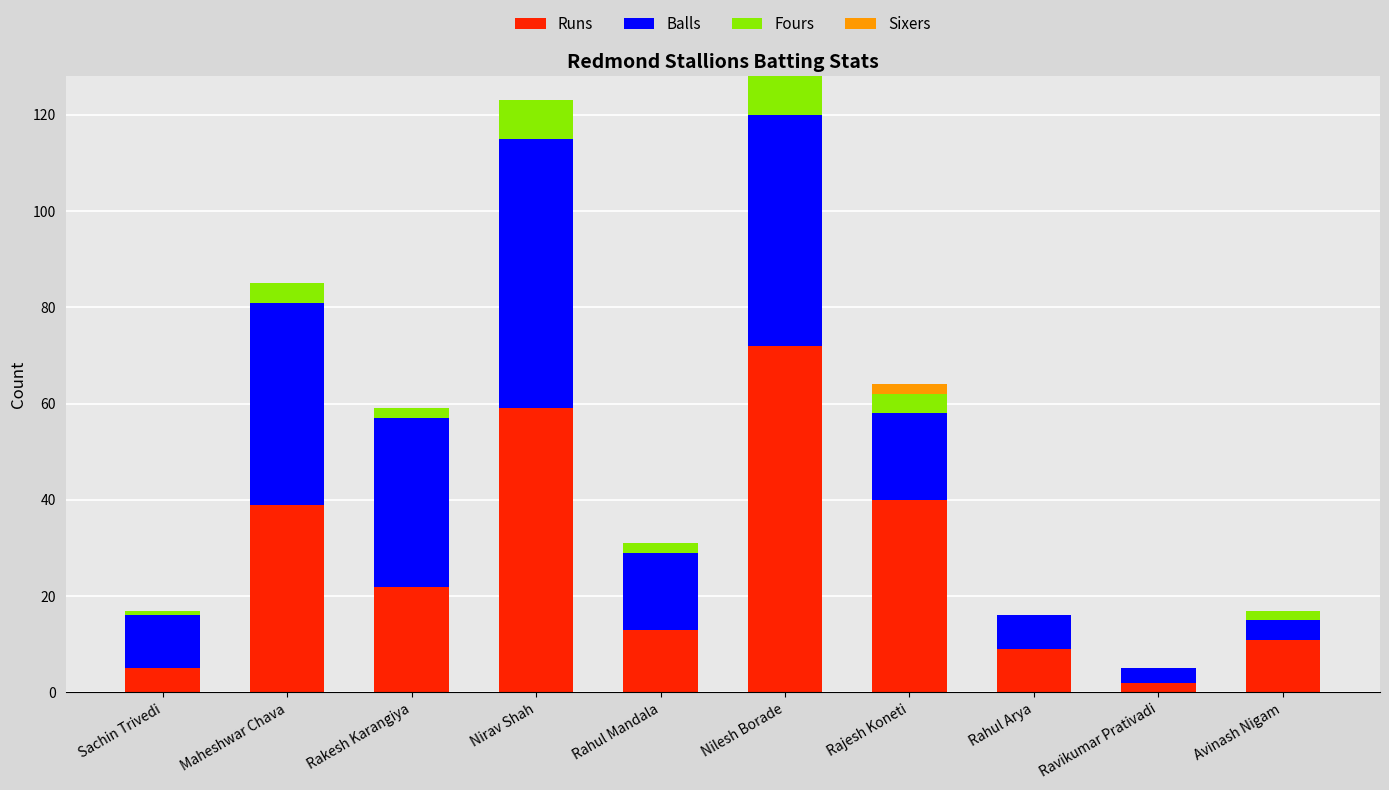

What is the sum of all Runs values?

272